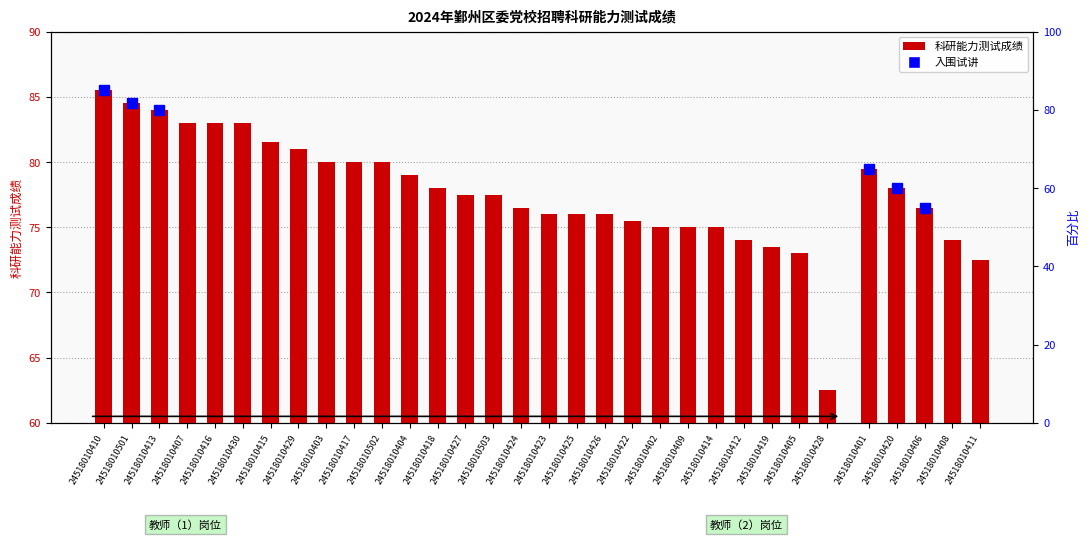

What is the minimum value shown in the chart?

62.5